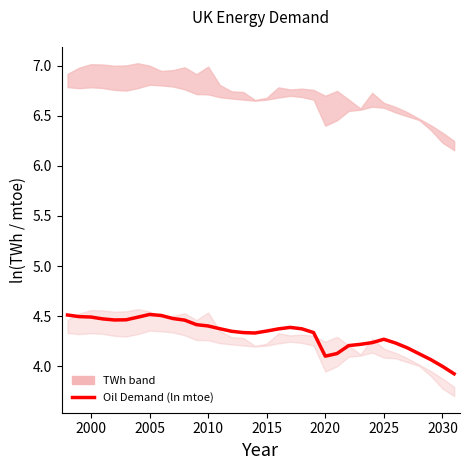

Reading left to right, what are all the values shown in this chart?

4.5	4.5	4.5	4.5	4.5	4.5	4.5	4.5	4.5	4.5	4.5	4.4	4.4	4.4	4.3	4.3	4.3	4.4	4.4	4.4	4.4	4.3	4.1	4.1	4.2	4.2	4.2	4.3	4.2	4.2	4.1	4.1	4.0	3.9